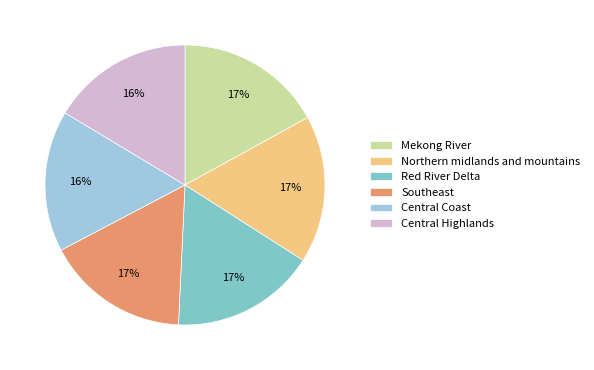

Is there any slice that represents more than half of the pie?

No